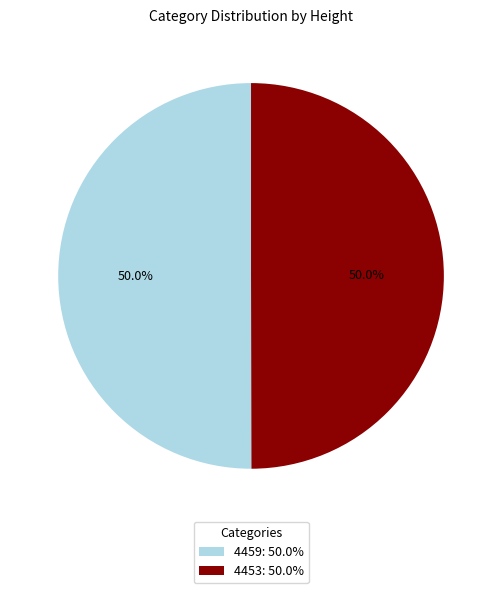

Is it true that 4459 is 62% of the pie?

False